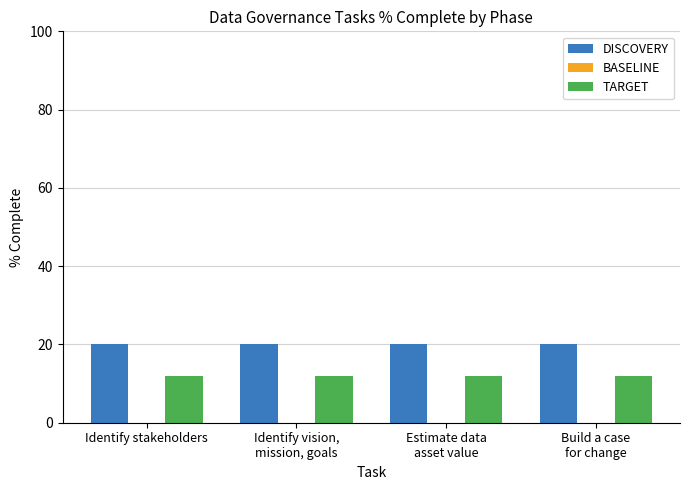

What is the maximum value shown in the chart?

20